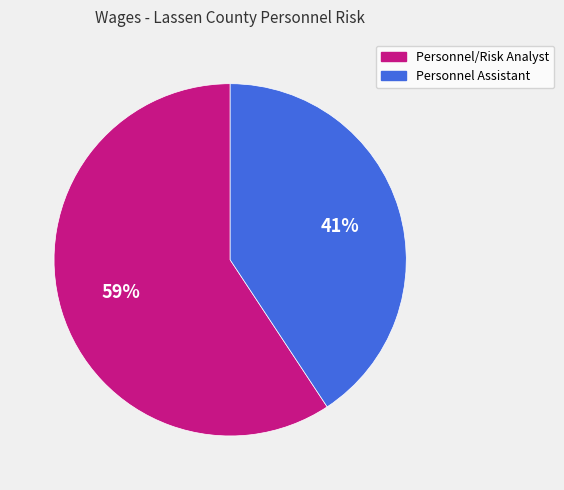

What is the largest slice in the pie chart?

Personnel/Risk Analyst